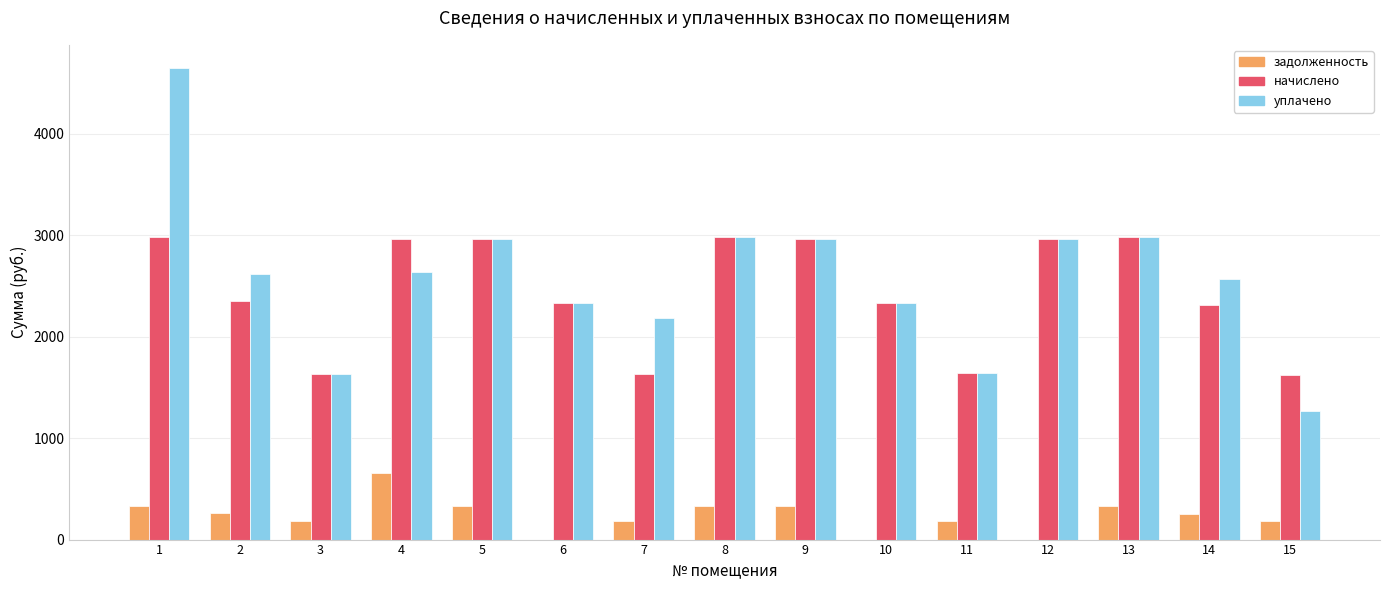

Is the value of задолженность at 14 greater than the value of начислено at 5?

No